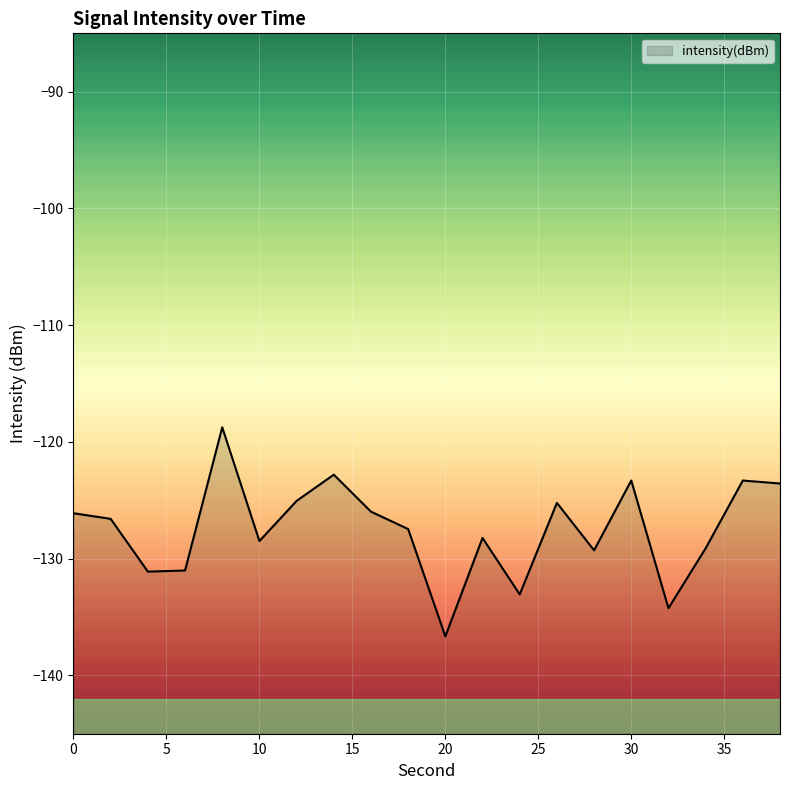

Read the value at 0.

-126.1